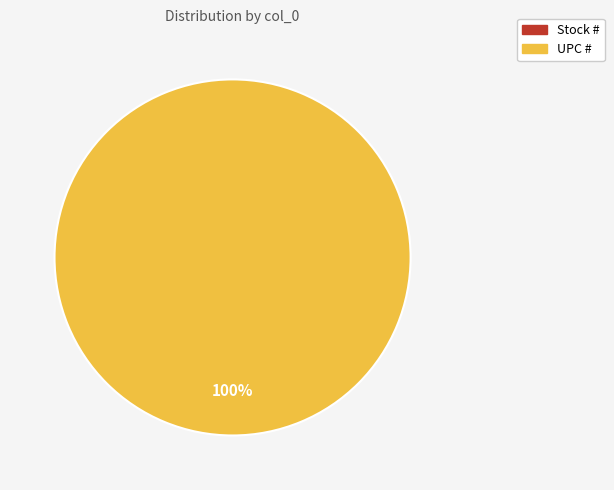

To the nearest percent, what is the difference between the Stock # and UPC # slice percentages?

100%